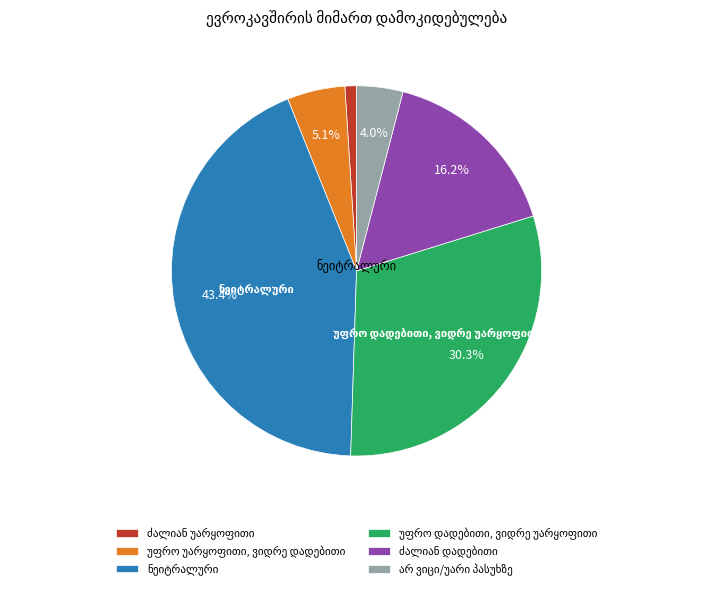

Count the number of slices in the pie.

6